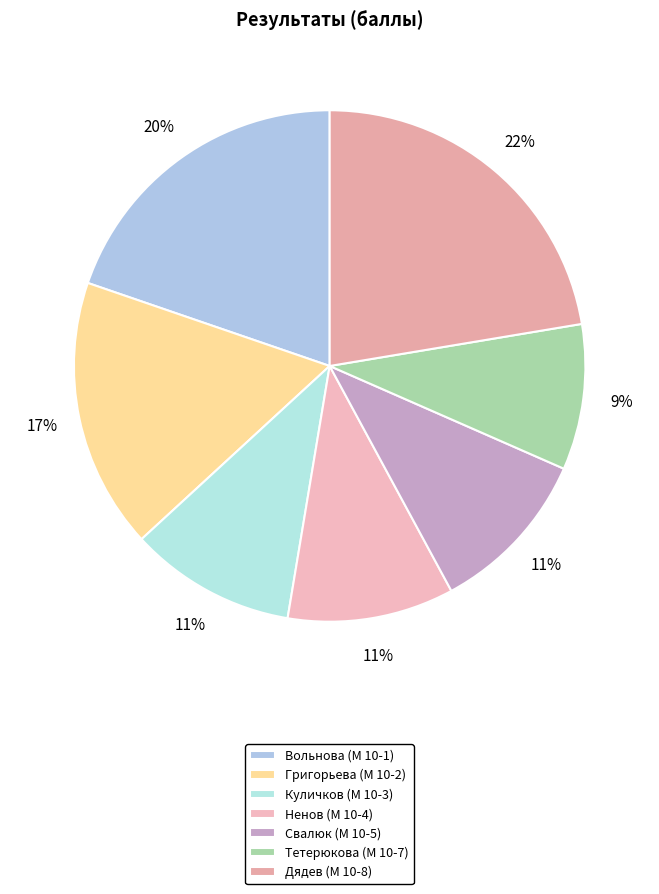

Count the number of slices in the pie.

7